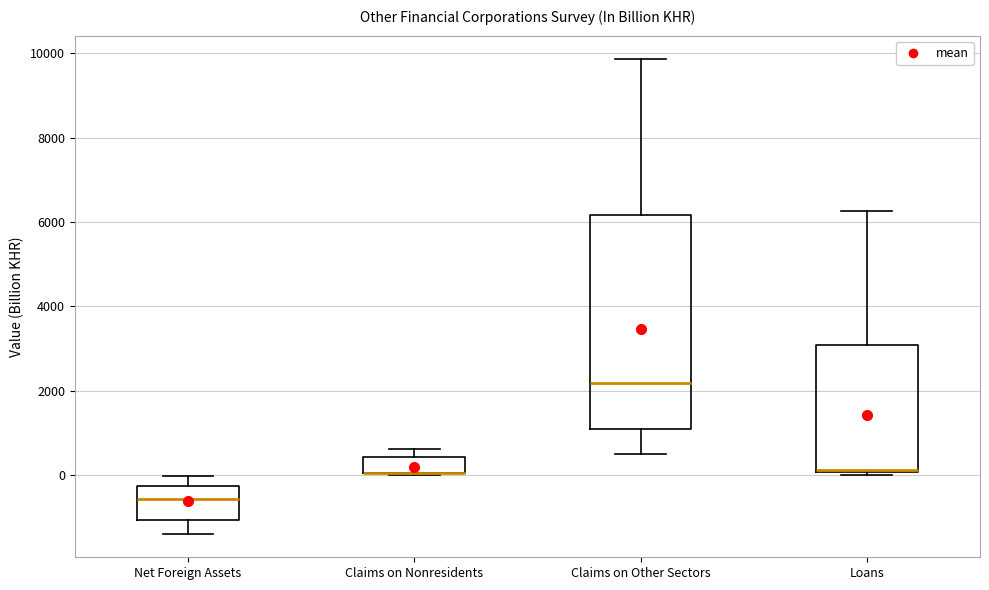

Comparing the boxes themselves (not the whiskers), which one is the tallest?

Claims on Other Sectors